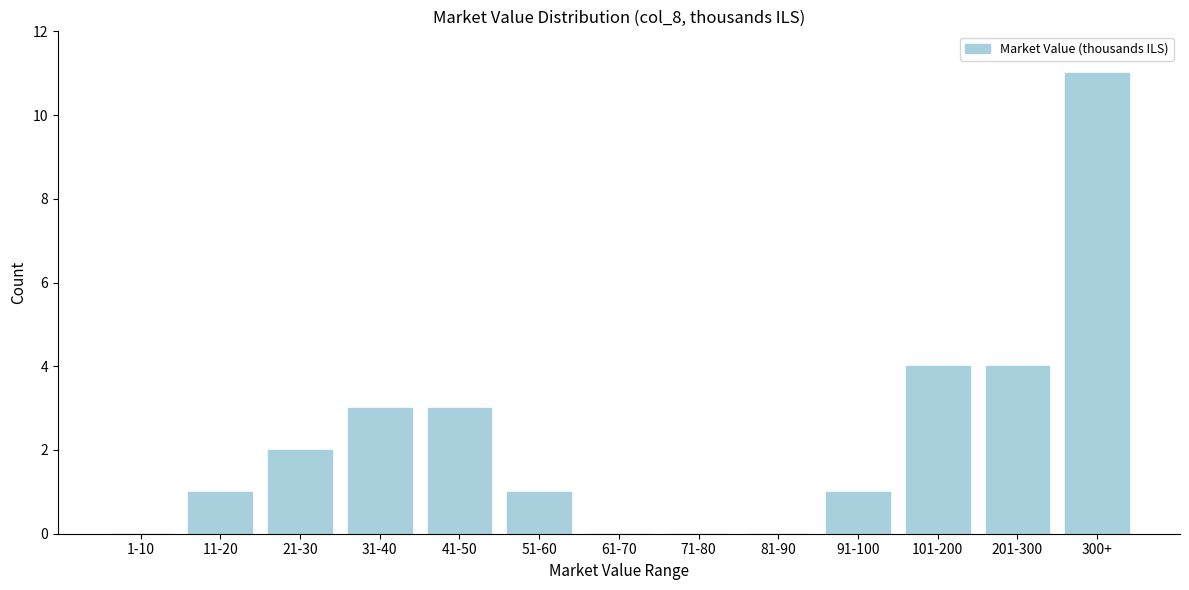

Reading right to left, extract all data points from this chart.

300+=11	201-300=4	101-200=4	91-100=1	81-90=0	71-80=0	61-70=0	51-60=1	41-50=3	31-40=3	21-30=2	11-20=1	1-10=0